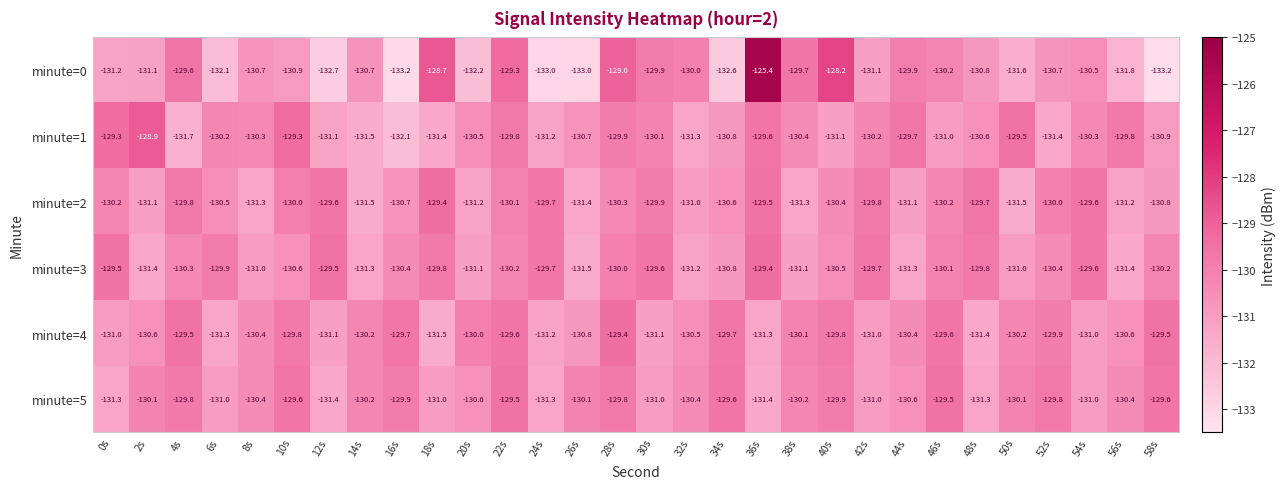

Rank the series at 56s from highest to lowest value.

minute=1, minute=5, minute=4, minute=2, minute=3, minute=0